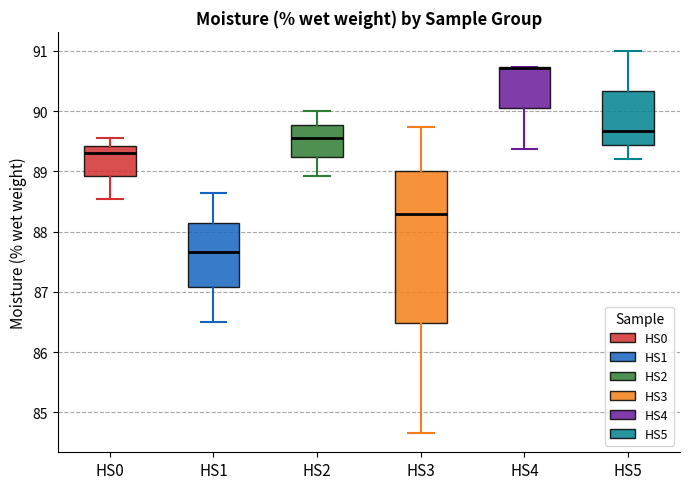

Comparing the boxes themselves (not the whiskers), which one is the tallest?

HS3